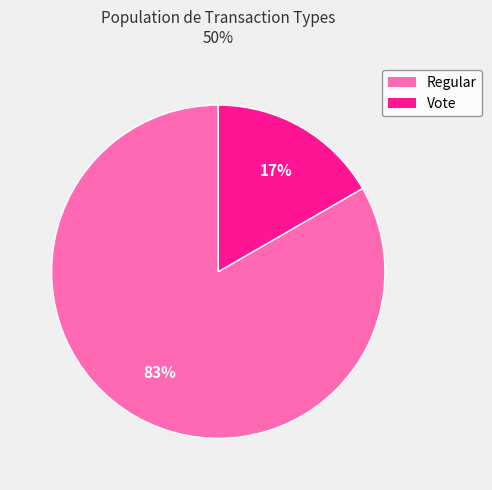

Is there any slice that represents more than half of the pie?

Yes